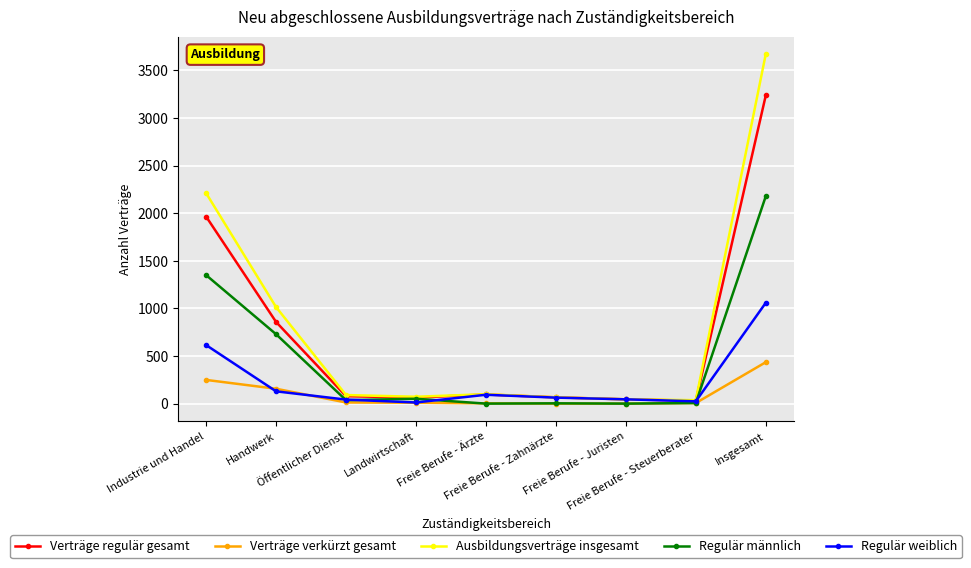

What are all the series names shown in the legend?

Verträge regulär gesamt, Verträge verkürzt gesamt, Ausbildungsverträge insgesamt, Regulär männlich, Regulär weiblich